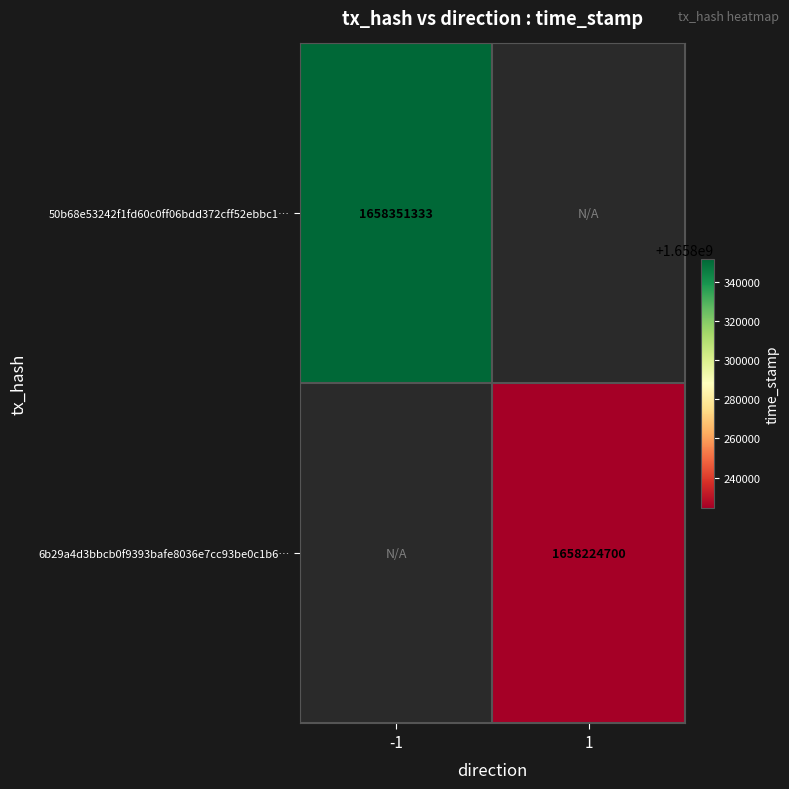

The value of 50b68e53242f1fd60c0ff06bdd372cff52ebbc1… at -1 is 766354387. True or false?

False